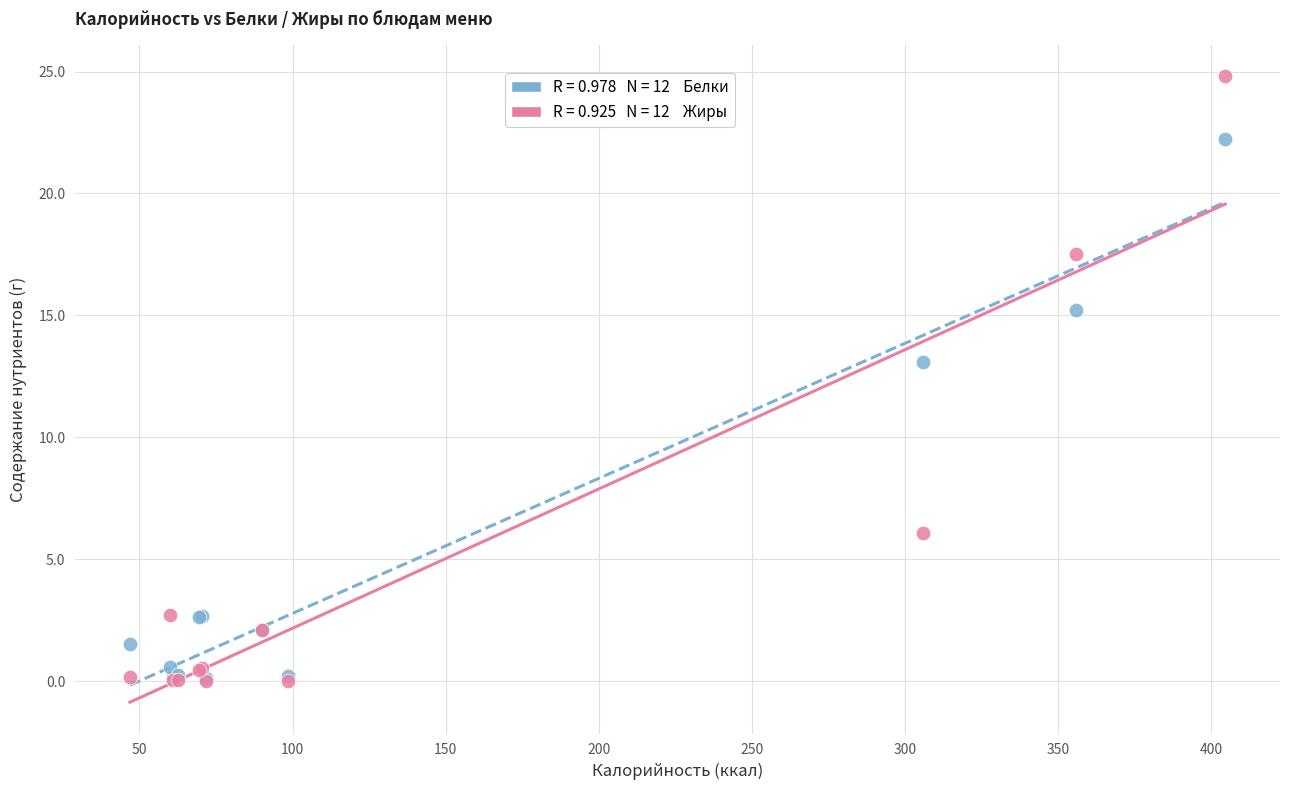

Across all series, what Y value is closest to 12?

13.1